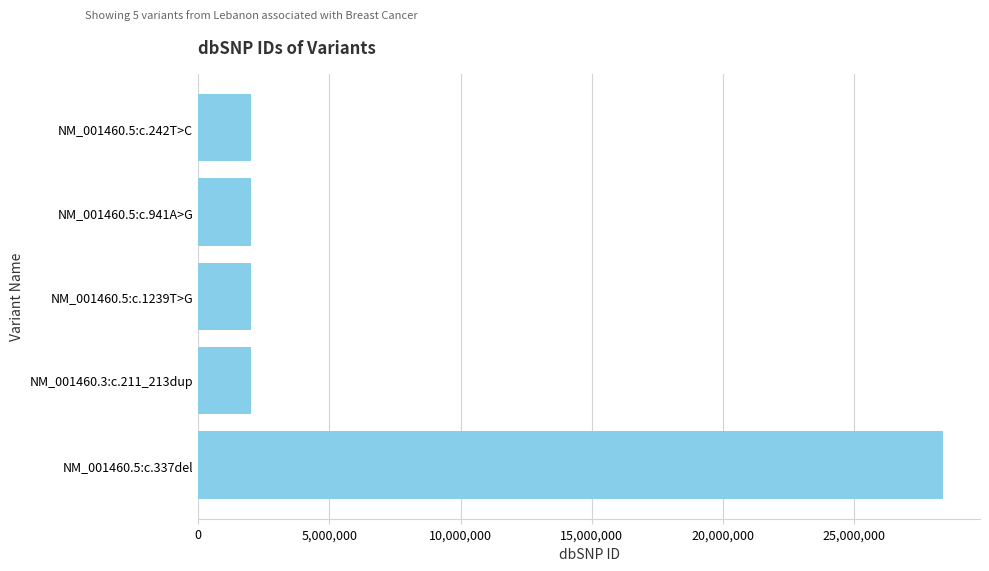

Is it true that the value at NM_001460.3:c.211_213dup is 3248969?

False